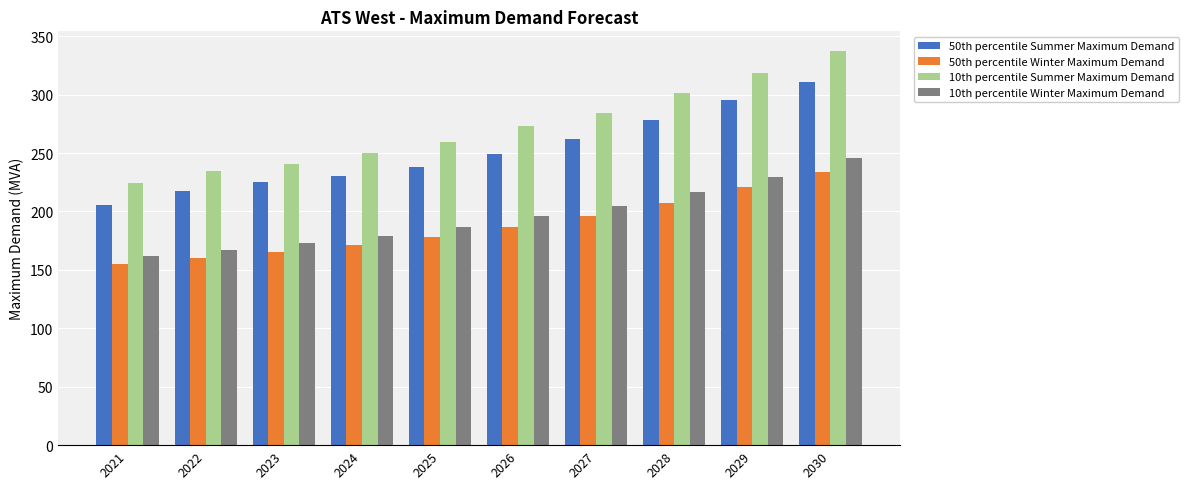

Reading left to right, extract all data points from this chart.

50th percentile Summer Maximum Demand: 2021=205.6	2022=217.1	2023=225.4	2024=230.5	2025=238.4	2026=249.0	2027=261.6	2028=278.5	2029=295.7	2030=311.1
50th percentile Winter Maximum Demand: 2021=154.8	2022=160.0	2023=164.9	2024=171.0	2025=178.3	2026=186.6	2027=196.2	2028=207.4	2029=220.8	2030=234.0
10th percentile Summer Maximum Demand: 2021=224.3	2022=234.5	2023=240.8	2024=249.7	2025=259.2	2026=273.2	2027=284.0	2028=301.7	2029=318.3	2030=337.3
10th percentile Winter Maximum Demand: 2021=162.0	2022=167.3	2023=172.9	2024=178.9	2025=186.7	2026=195.9	2027=205.1	2028=216.6	2029=229.7	2030=245.9